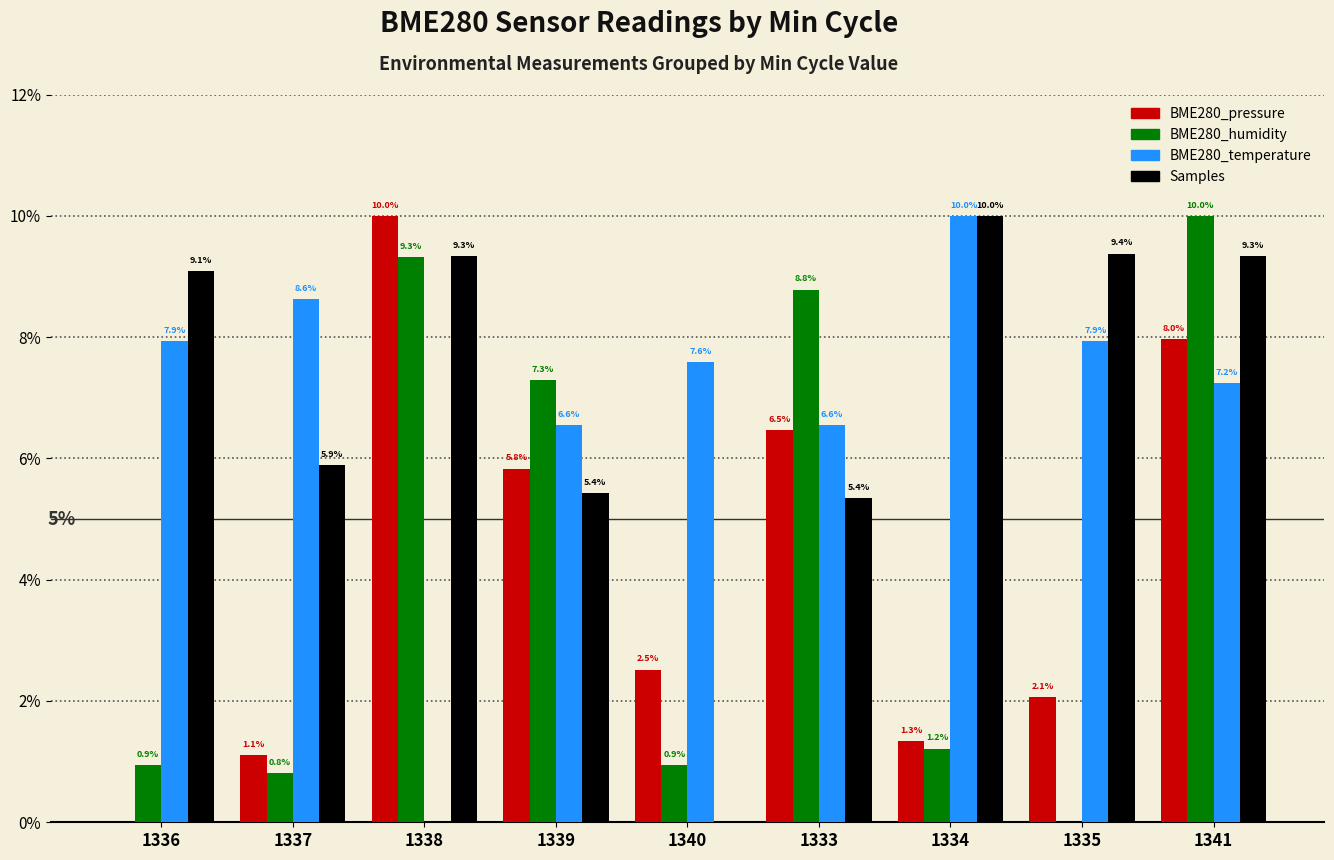

Reading left to right, list all the values displayed in this chart.

BME280_pressure: 1336=0.0	1337=1.1	1338=10.0	1339=5.8	1340=2.5	1333=6.5	1334=1.3	1335=2.1	1341=8.0
BME280_humidity: 1336=0.9	1337=0.8	1338=9.3	1339=7.3	1340=0.9	1333=8.8	1334=1.2	1335=0.0	1341=10.0
BME280_temperature: 1336=7.9	1337=8.6	1338=0.0	1339=6.6	1340=7.6	1333=6.6	1334=10.0	1335=7.9	1341=7.2
Samples: 1336=9.1	1337=5.9	1338=9.3	1339=5.4	1340=0.0	1333=5.4	1334=10.0	1335=9.4	1341=9.3